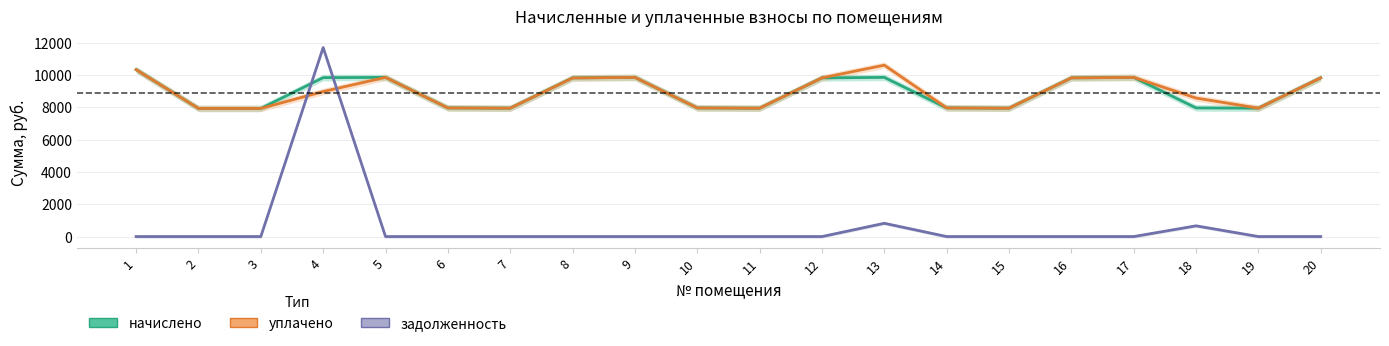

What are all the series names shown in the legend?

начислено, уплачено, задолженность